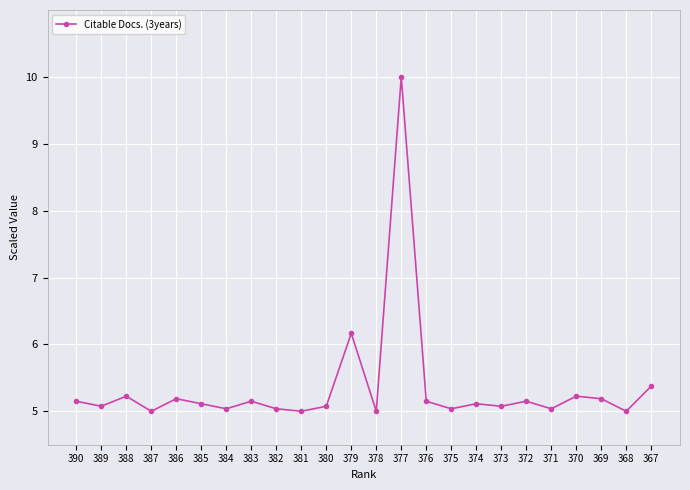

Reading left to right, extract all data points from this chart.

5.2	5.1	5.2	5.0	5.2	5.1	5.0	5.2	5.0	5.0	5.1	6.2	5.0	10.0	5.2	5.0	5.1	5.1	5.2	5.0	5.2	5.2	5.0	5.4